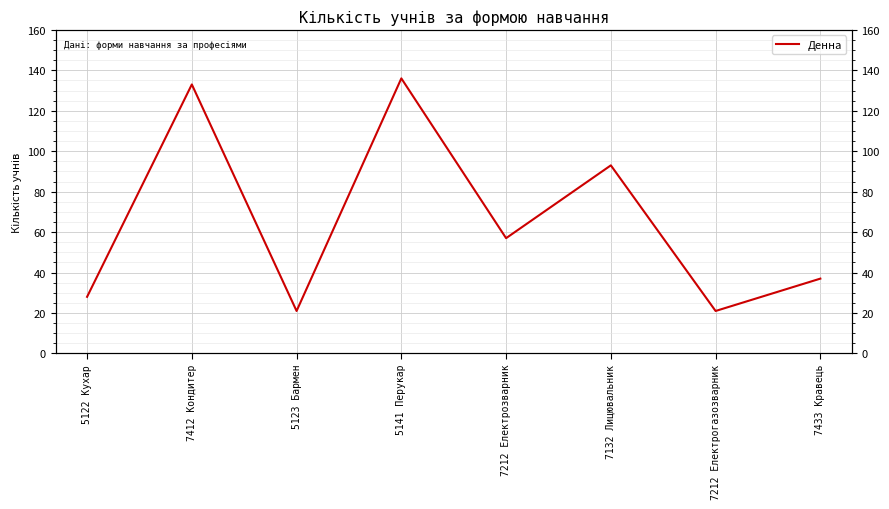

What is the sum of the values at 7433 Кравець and 5122 Кухар?

65